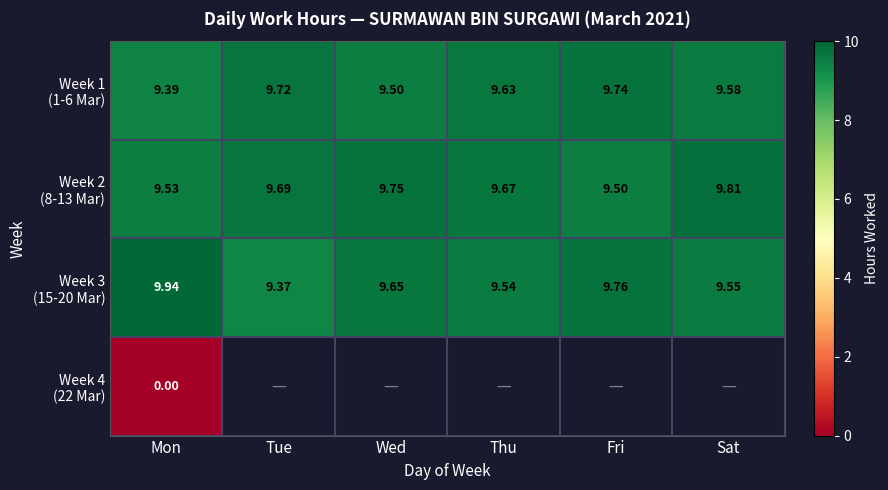

Which series changed the most between Tue and Wed?

Week 3 (15-20 Mar)